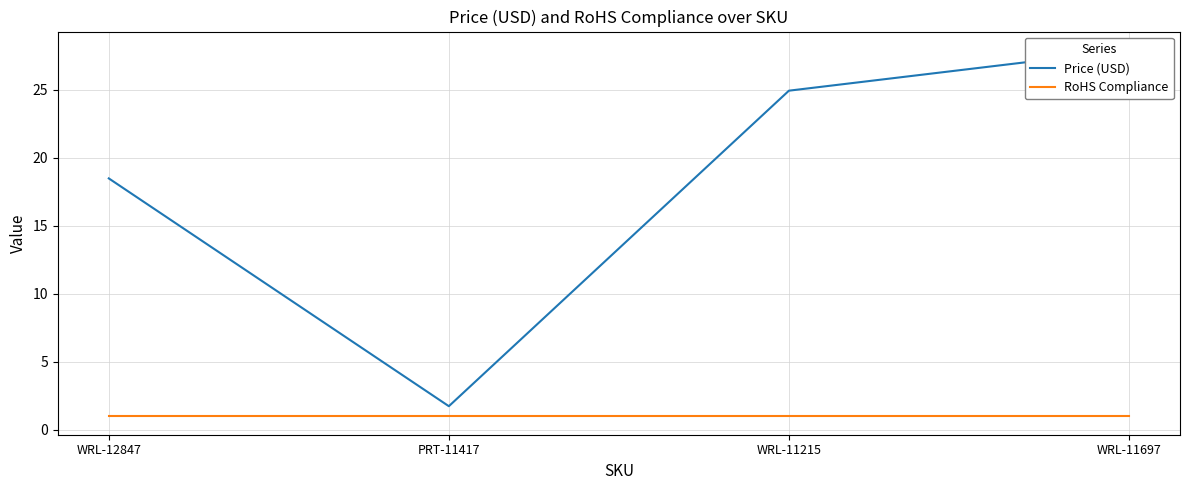

What is the sum of all Price (USD) values?

73.2